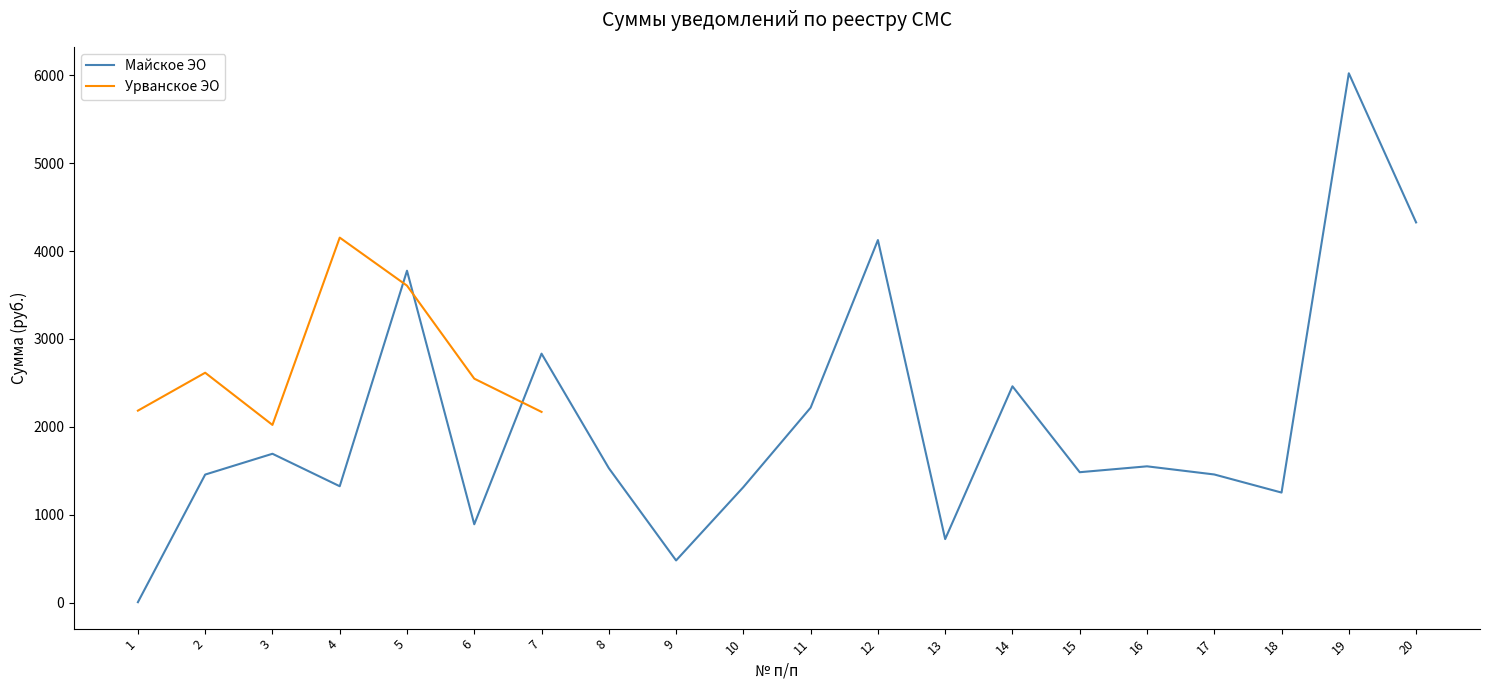

What is the maximum value shown in the chart?

6023.4